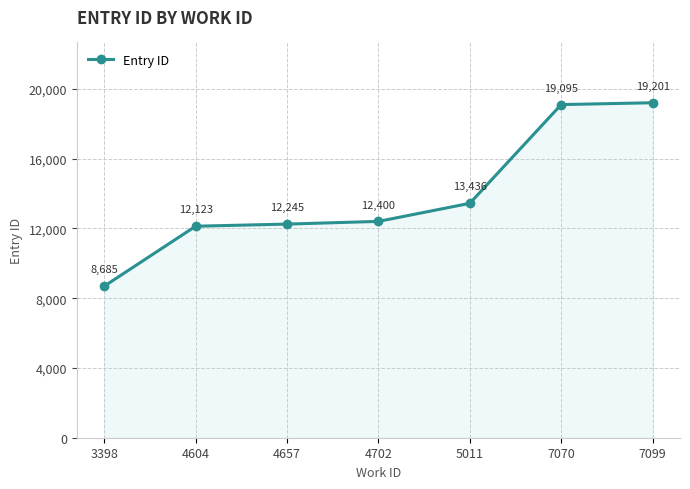

Between 4657 and 7070, which is larger?

7070